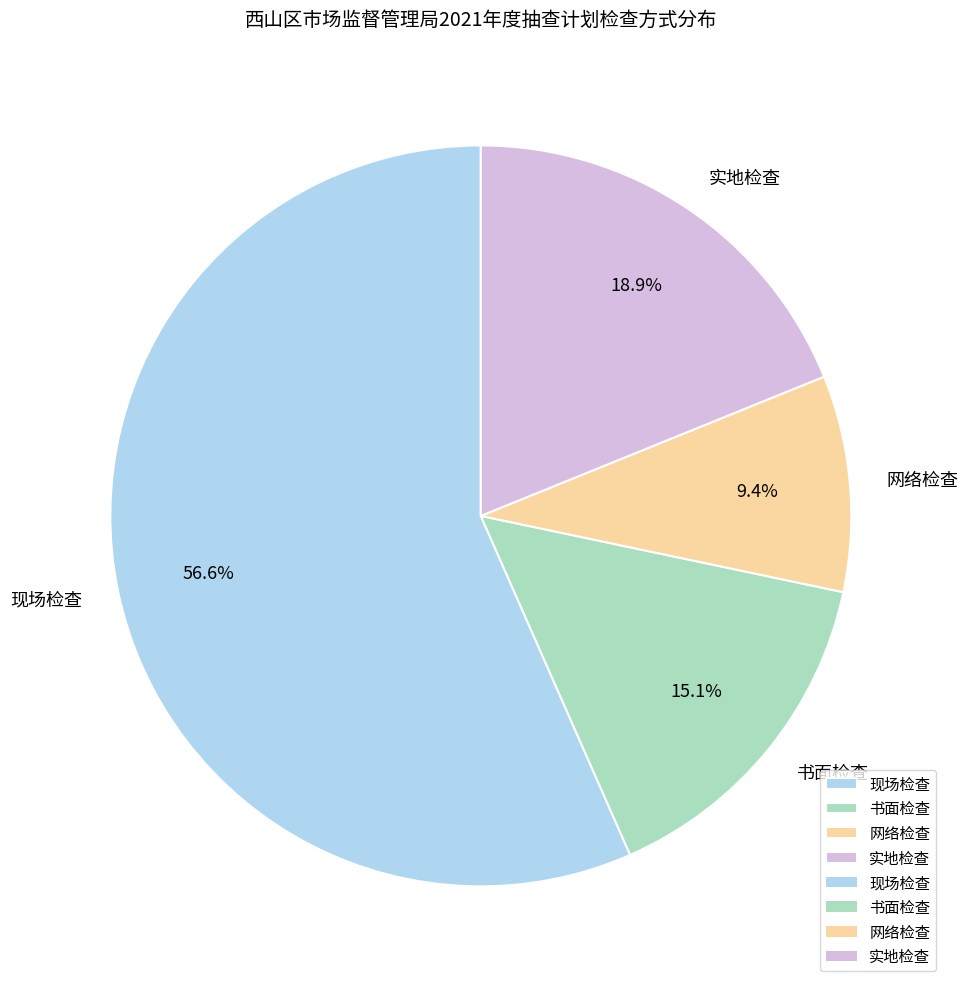

Approximately how many times larger is the value at 书面检查 compared to 现场检查?

0.3